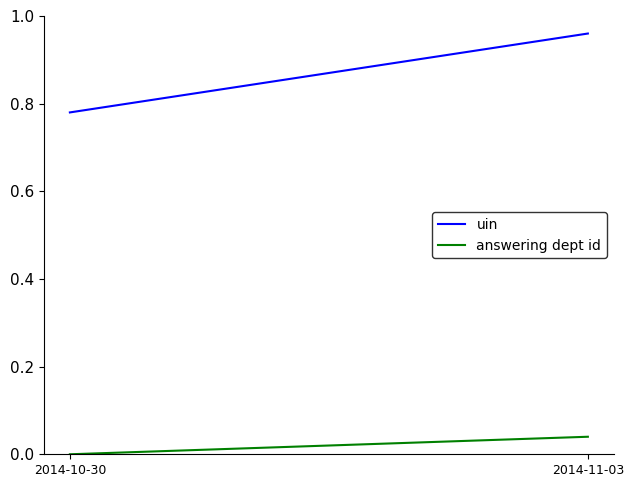

Reading left to right, list all the values displayed in this chart.

uin: 0.8	1.0
answering dept id: 0.0	0.0